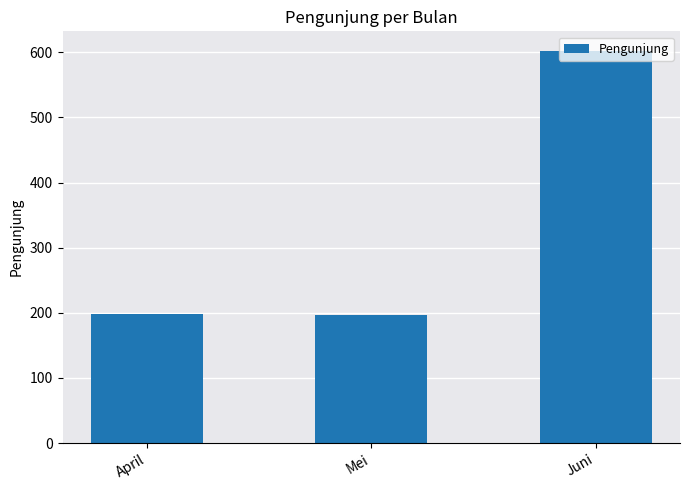

Is it true that the value at Mei is 196?

True